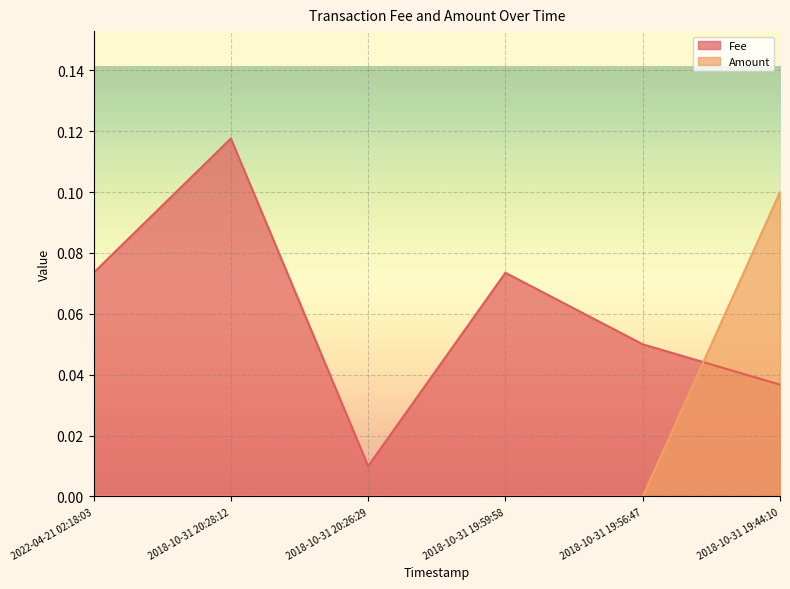

What is the label of the 1st point from the left?

2022-04-21 02:18:03